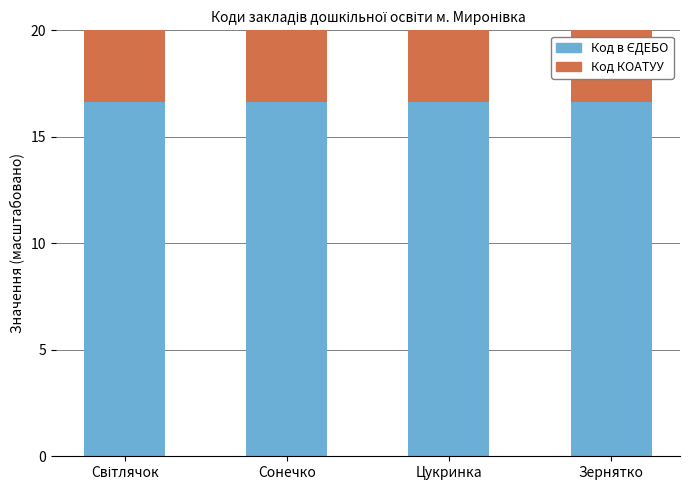

Does the chart contain any negative values?

No